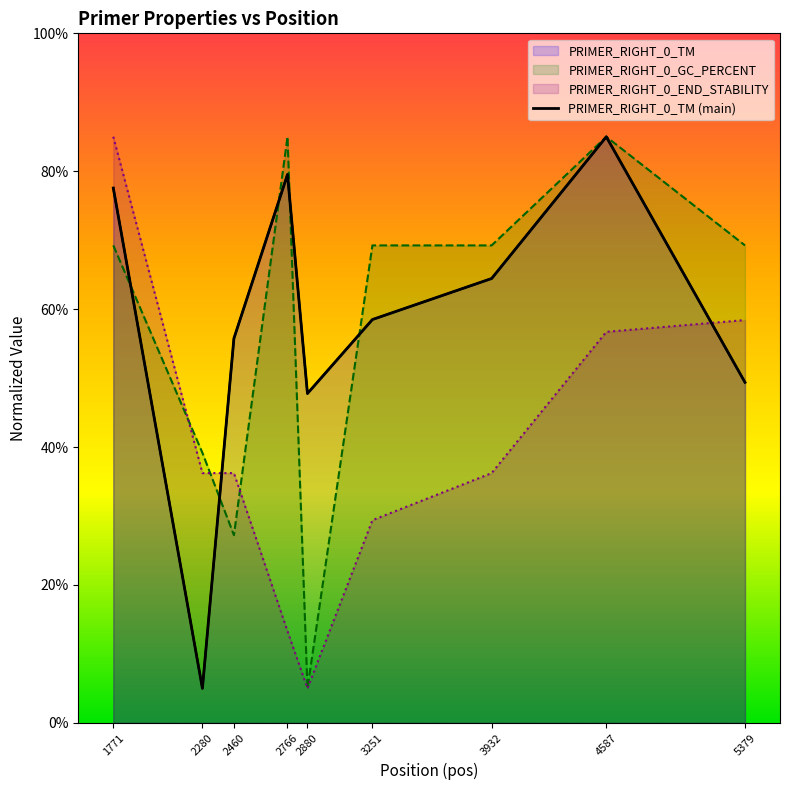

What is the average value?

58.1